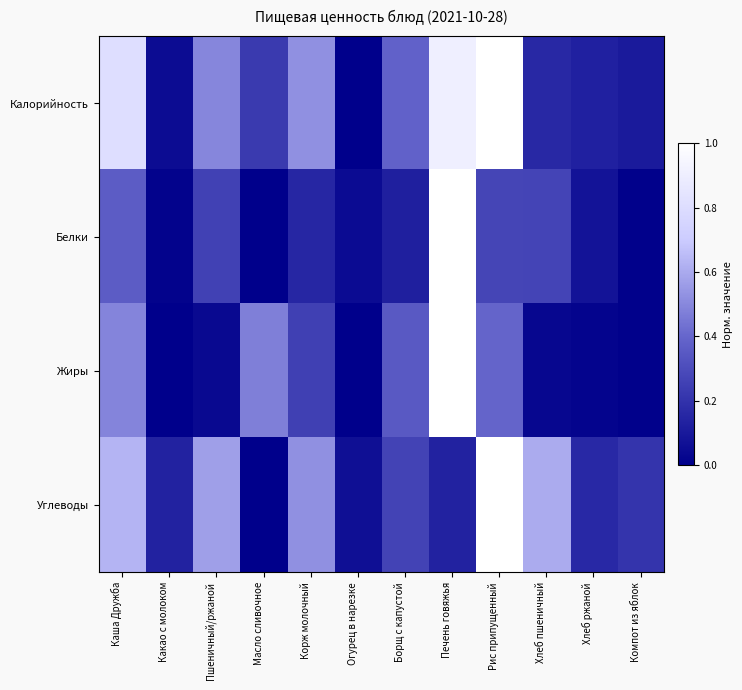

Reading right to left, extract all data points from this chart.

Калорийность: Компот из яблок=0.1	Хлеб ржаной=0.1	Хлеб пшеничный=0.2	Рис припущенный=1.0	Печень говяжья=0.9	Борщ с капустой=0.4	Огурец в нарезке=0.0	Корж молочный=0.5	Масло сливочное=0.2	Пшеничный/ржаной=0.5	Какао с молоком=0.0	Каша Дружба=0.8
Белки: Компот из яблок=0.0	Хлеб ржаной=0.1	Хлеб пшеничный=0.3	Рис припущенный=0.3	Печень говяжья=1.0	Борщ с капустой=0.1	Огурец в нарезке=0.0	Корж молочный=0.2	Масло сливочное=0.0	Пшеничный/ржаной=0.3	Какао с молоком=0.0	Каша Дружба=0.4
Жиры: Компот из яблок=0.0	Хлеб ржаной=0.0	Хлеб пшеничный=0.0	Рис припущенный=0.4	Печень говяжья=1.0	Борщ с капустой=0.3	Огурец в нарезке=0.0	Корж молочный=0.3	Масло сливочное=0.5	Пшеничный/ржаной=0.0	Какао с молоком=0.0	Каша Дружба=0.5
Углеводы: Компот из яблок=0.2	Хлеб ржаной=0.2	Хлеб пшеничный=0.6	Рис припущенный=1.0	Печень говяжья=0.1	Борщ с капустой=0.3	Огурец в нарезке=0.1	Корж молочный=0.5	Масло сливочное=0.0	Пшеничный/ржаной=0.6	Какао с молоком=0.1	Каша Дружба=0.6